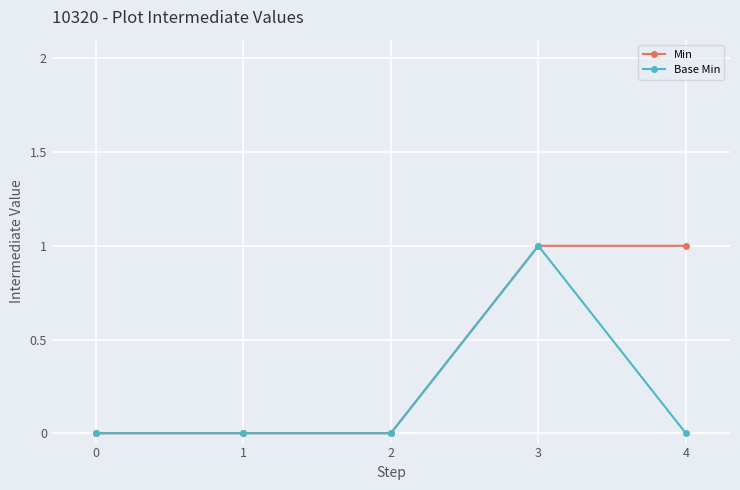

Reading left to right, what are all the values shown in this chart?

Min: 0=0	1=0	2=0	3=1	4=1
Base Min: 0=0	1=0	2=0	3=1	4=0